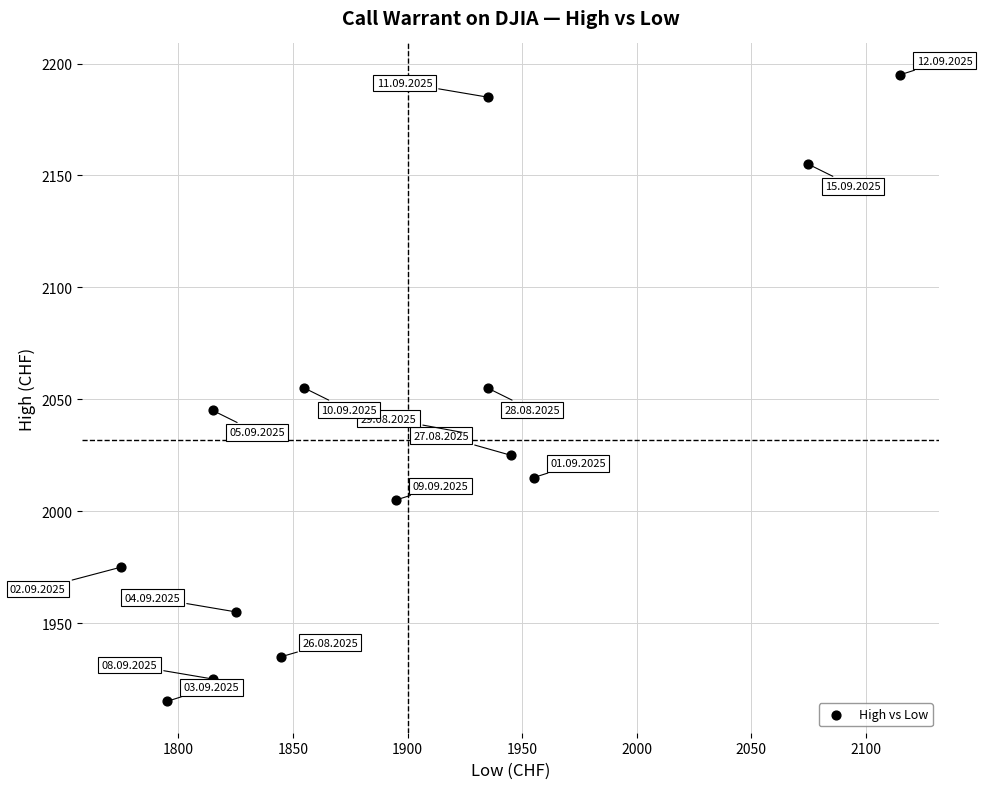

What is the range of X values (max minus min)?

340